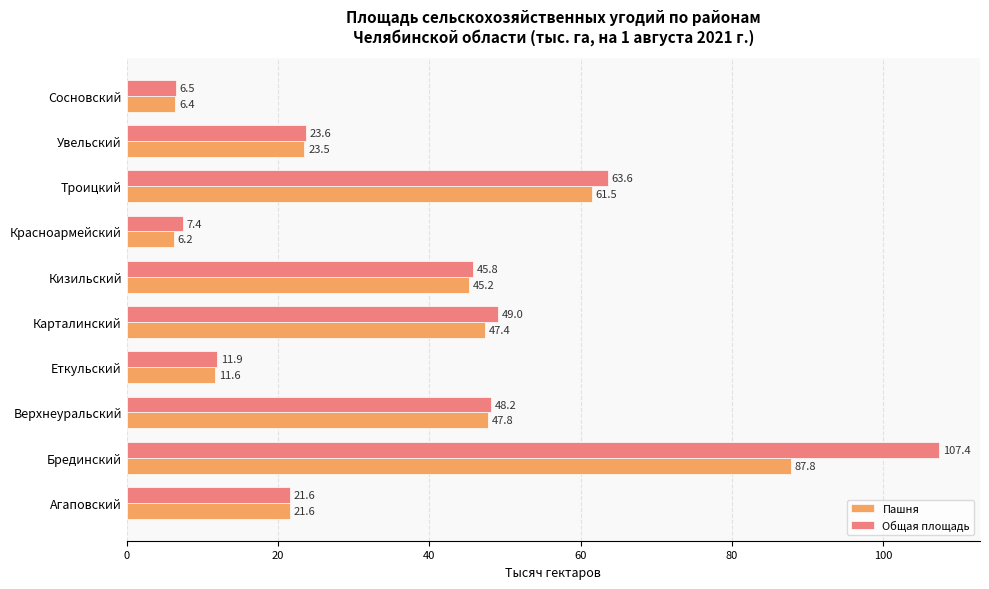

Is it true that Общая площадь equals 21.6 at Агаповский?

True